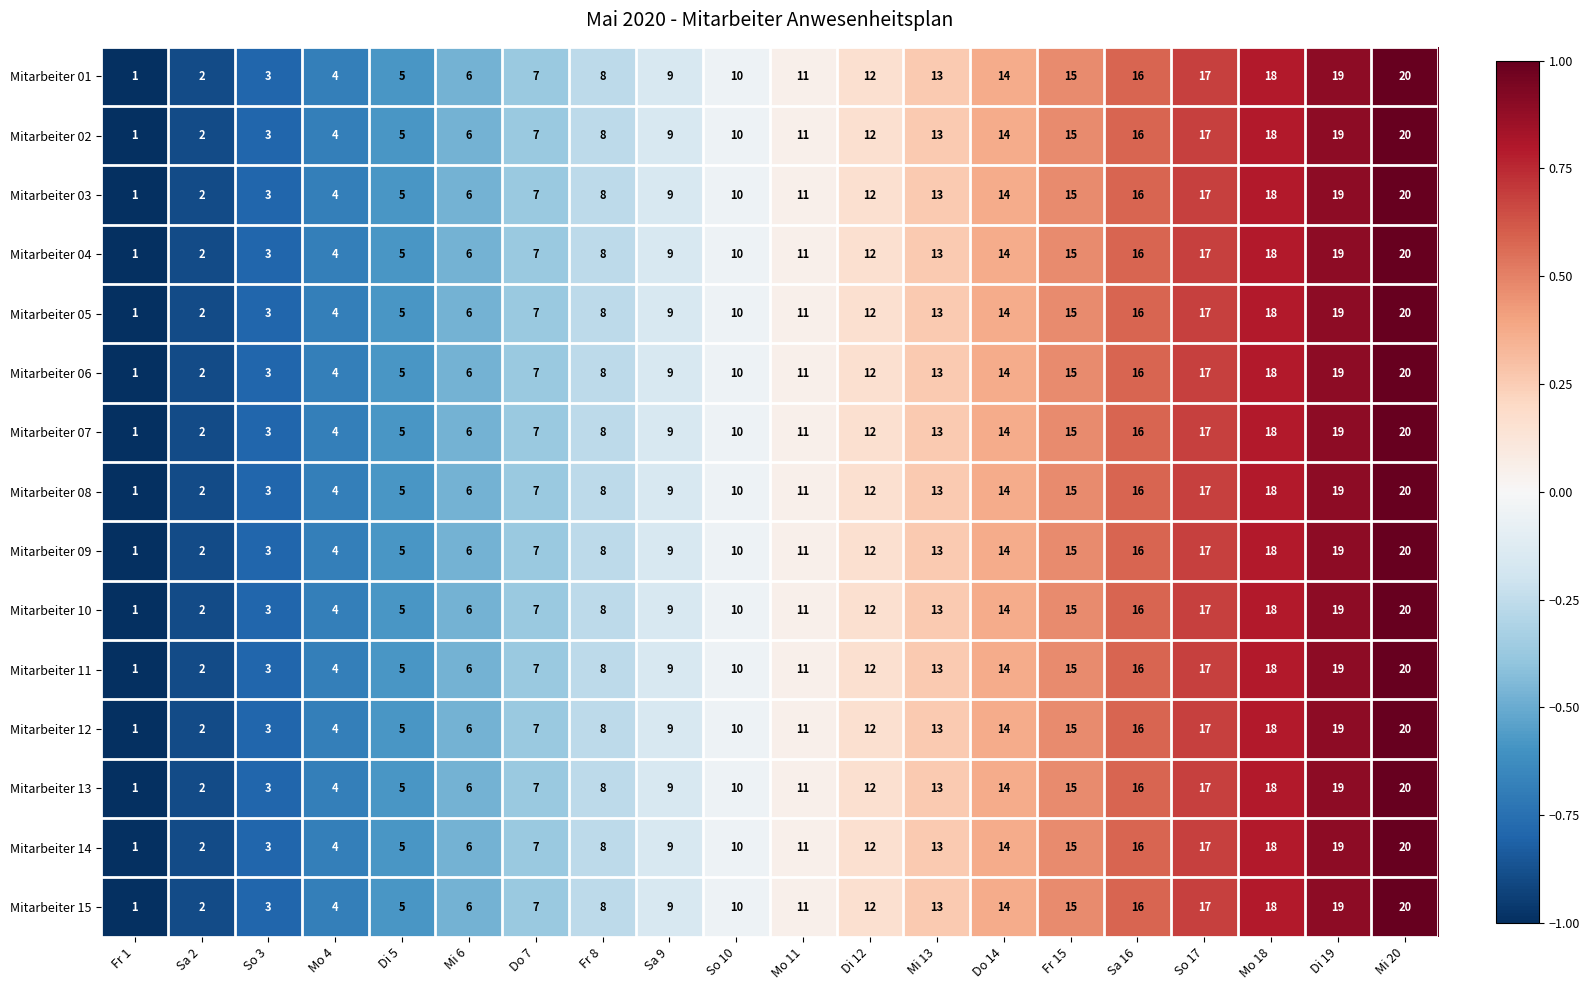

Is the value of Mitarbeiter 08 at Fr 8 greater than the value of Mitarbeiter 01 at So 10?

No